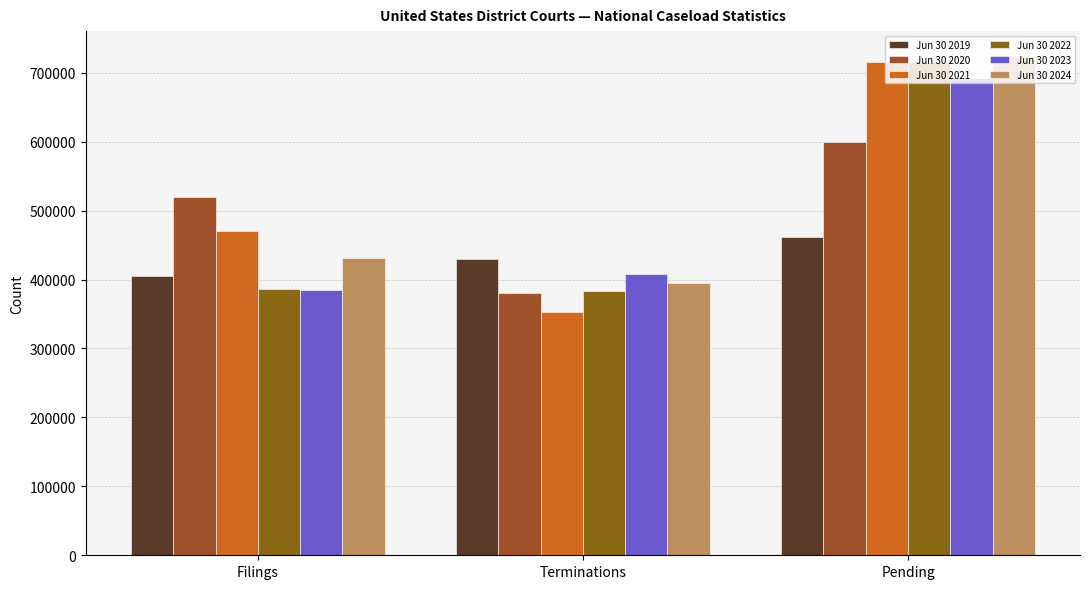

What position from the left is Filings?

1